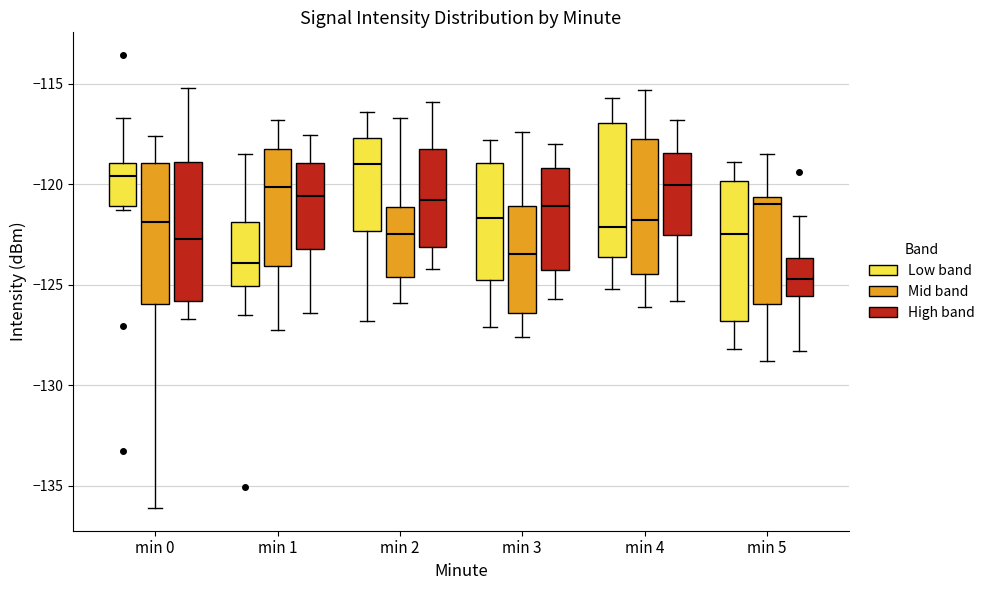

Where is the upper edge of the box for min 5 (Mid band) on the y-axis? The values are not printed on the chart, so give them approximately, as read against the axis.

-120.5